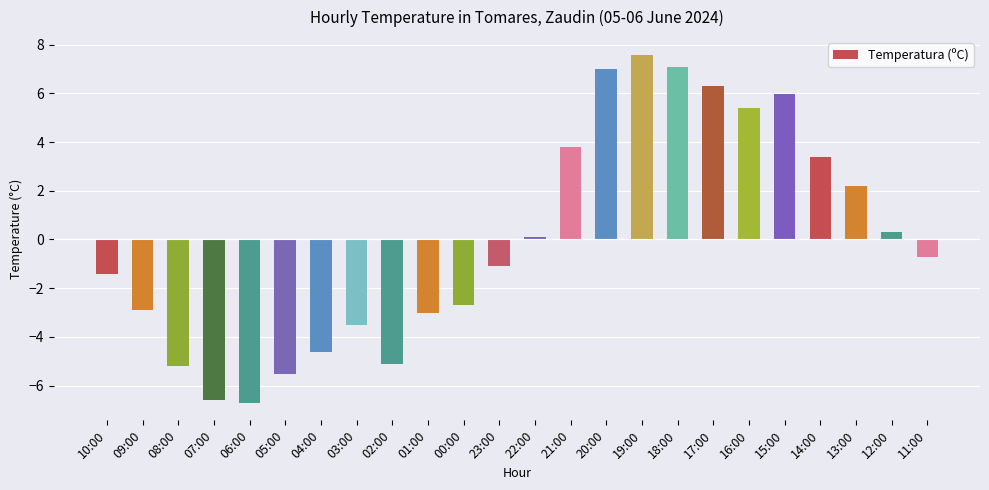

Reading right to left, transcribe all the data shown in this chart.

-0.7	0.3	2.2	3.4	6.0	5.4	6.3	7.1	7.6	7.0	3.8	0.1	-1.1	-2.7	-3.0	-5.1	-3.5	-4.6	-5.5	-6.7	-6.6	-5.2	-2.9	-1.4